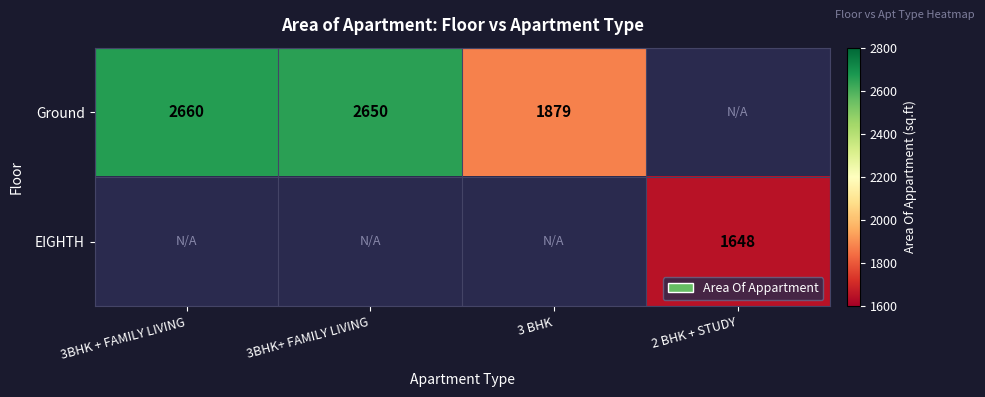

True or false: Ground has a value of 4243 at 3BHK + FAMILY LIVING.

False